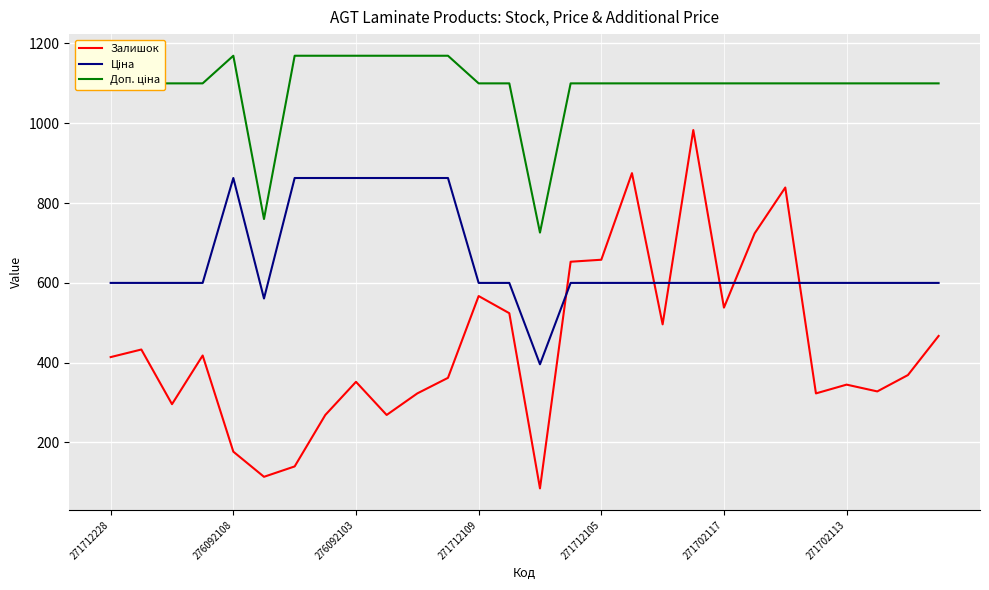

Does the chart display data point markers on the line(s)?

No